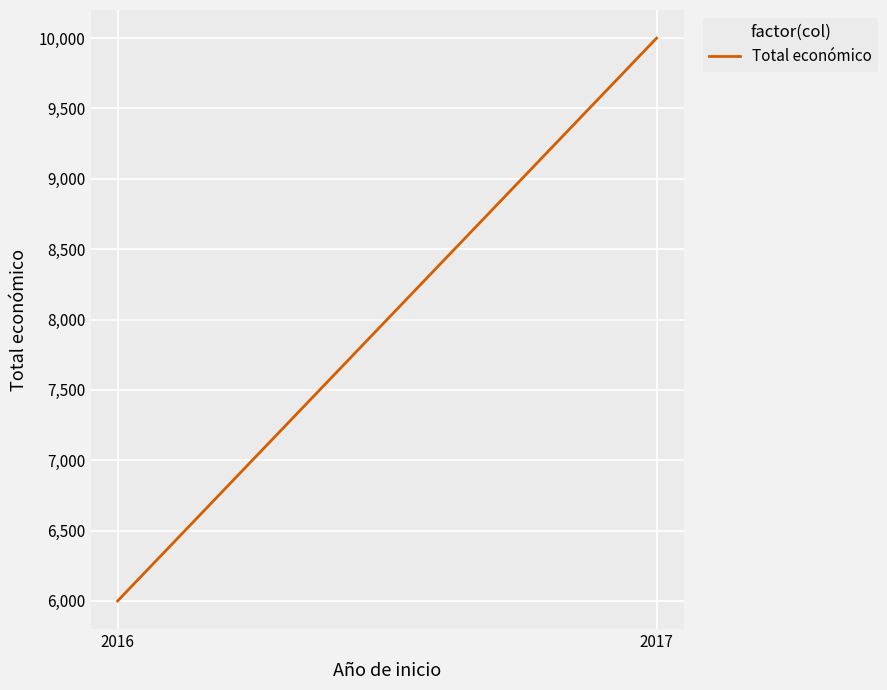

How many lines are shown in the chart?

1